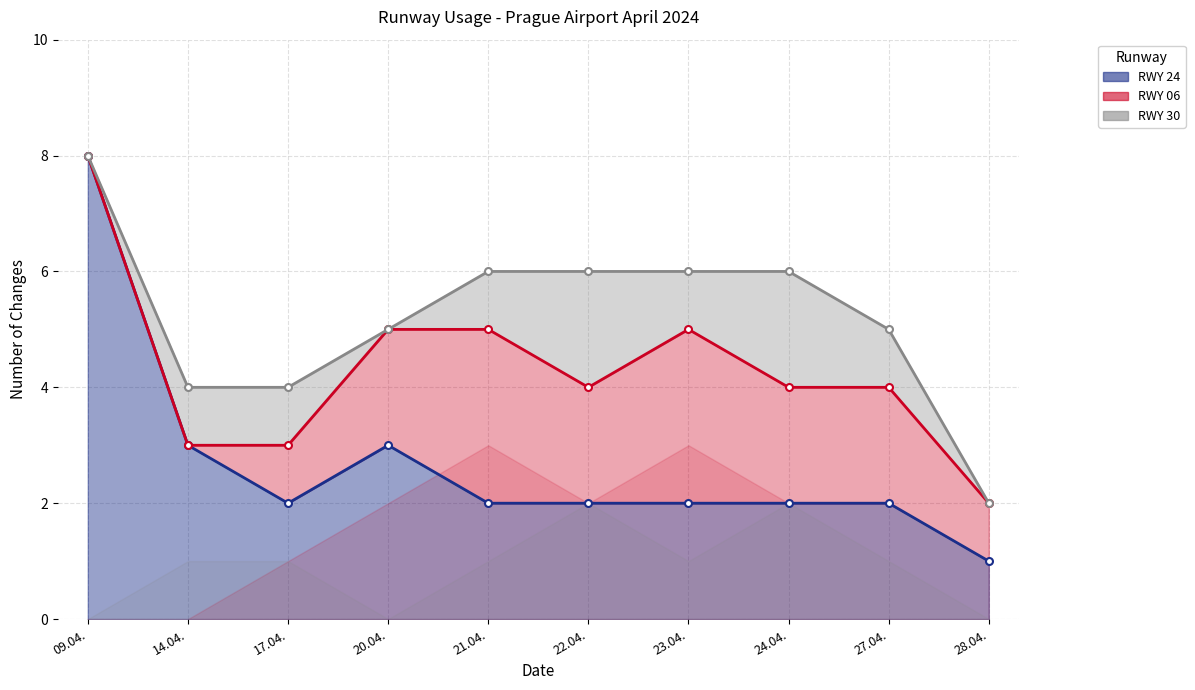

The RWY 24 series shows 1 at 27.04.. True or false?

False